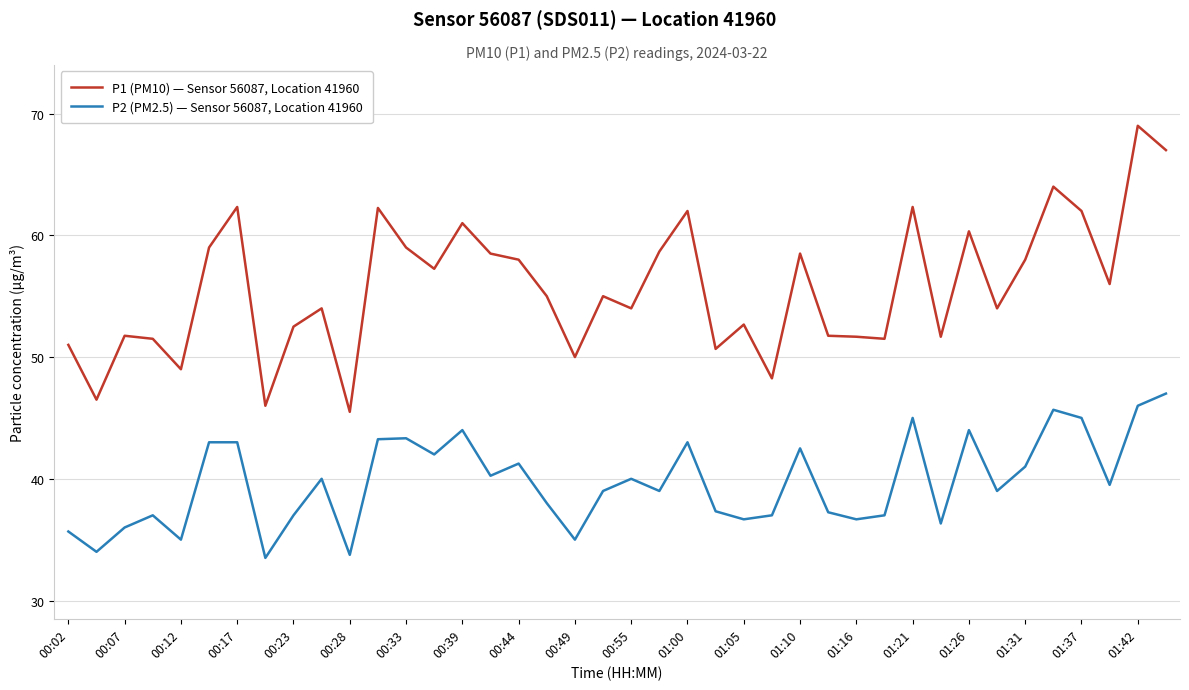

Which series has the largest range (max minus min)?

P1 (PM10) — Sensor 56087, Location 41960